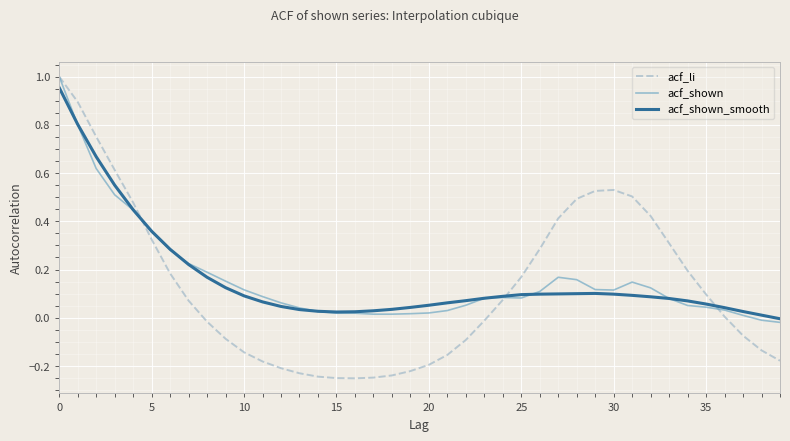

How many values in the acf_shown_smooth series are below 0?

1